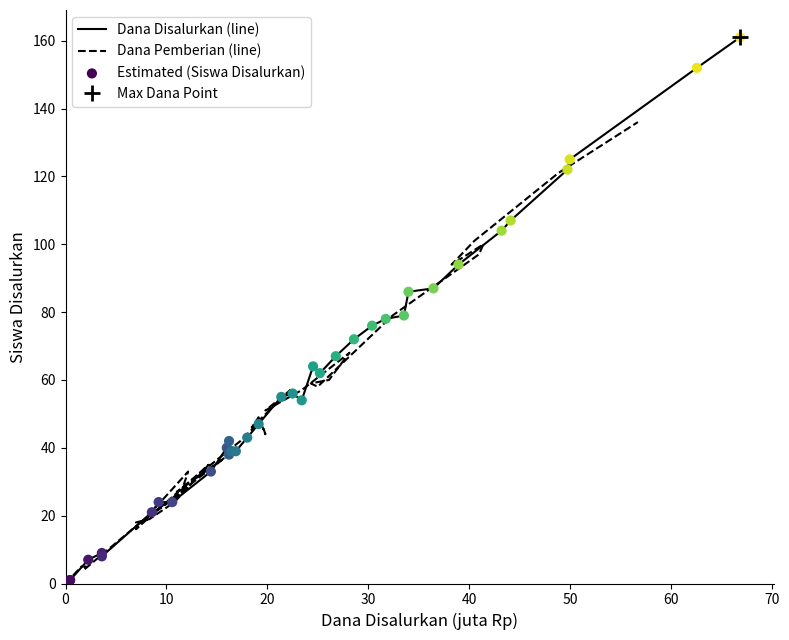

Is the value of Dana Pemberian (line) at 21 greater than the value of Dana Disalurkan (line) at 14?

Yes